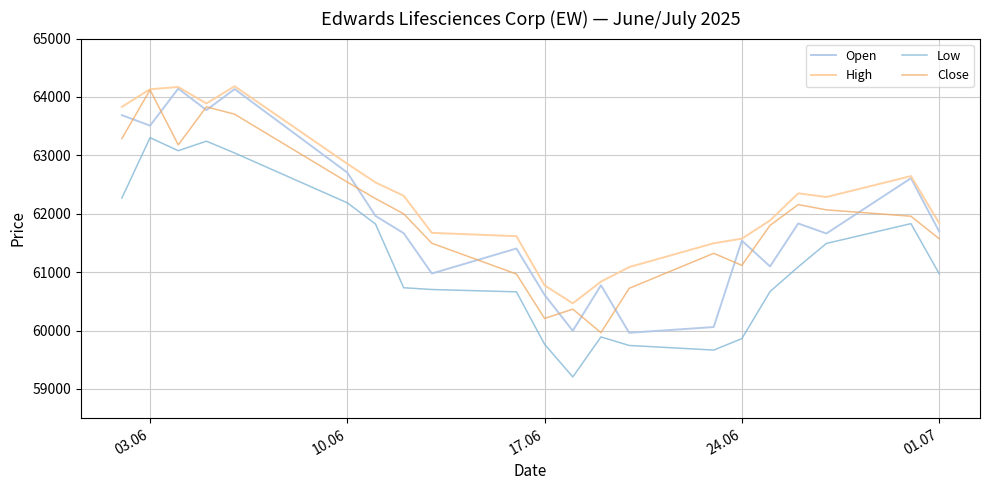

Which series has the largest total across all categories?

High